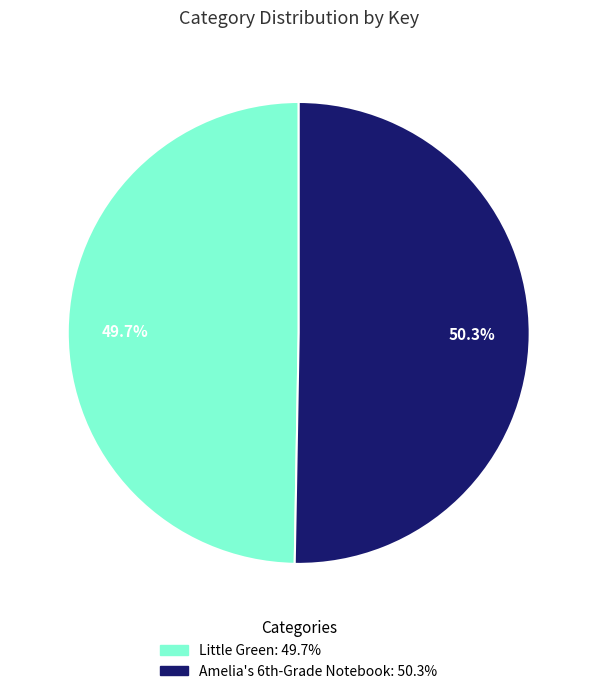

Which slice is the largest?

Amelia's 6th-Grade Notebook